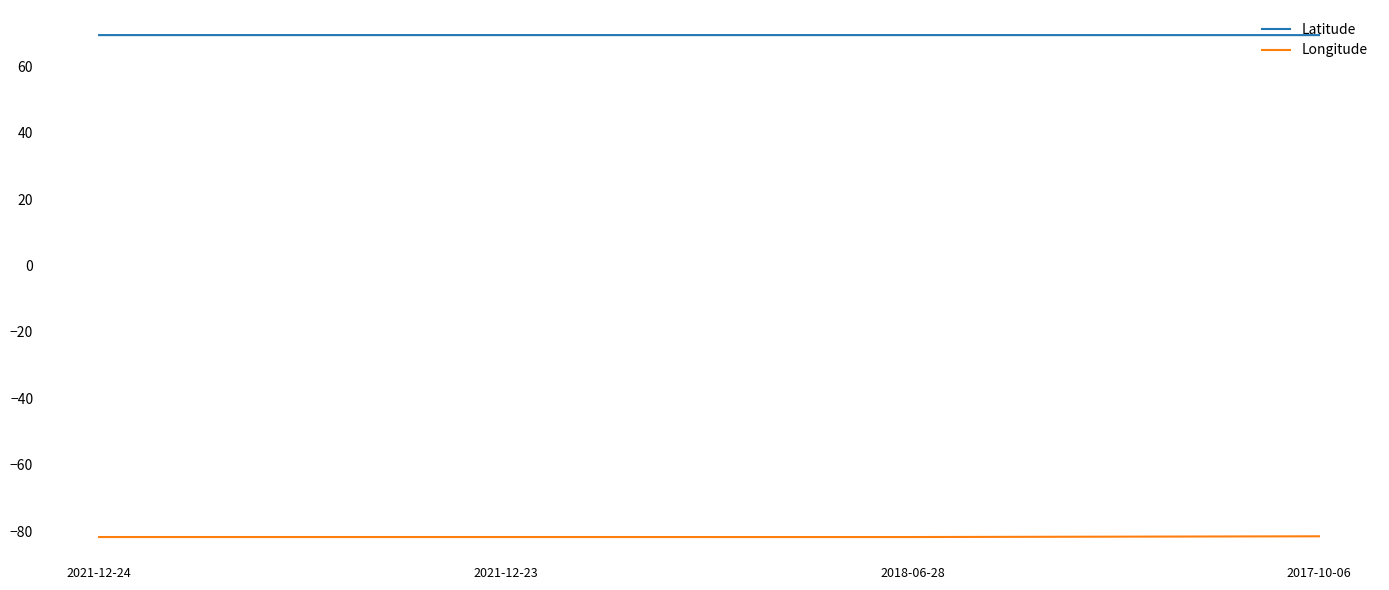

Which series has the largest total across all categories?

Latitude